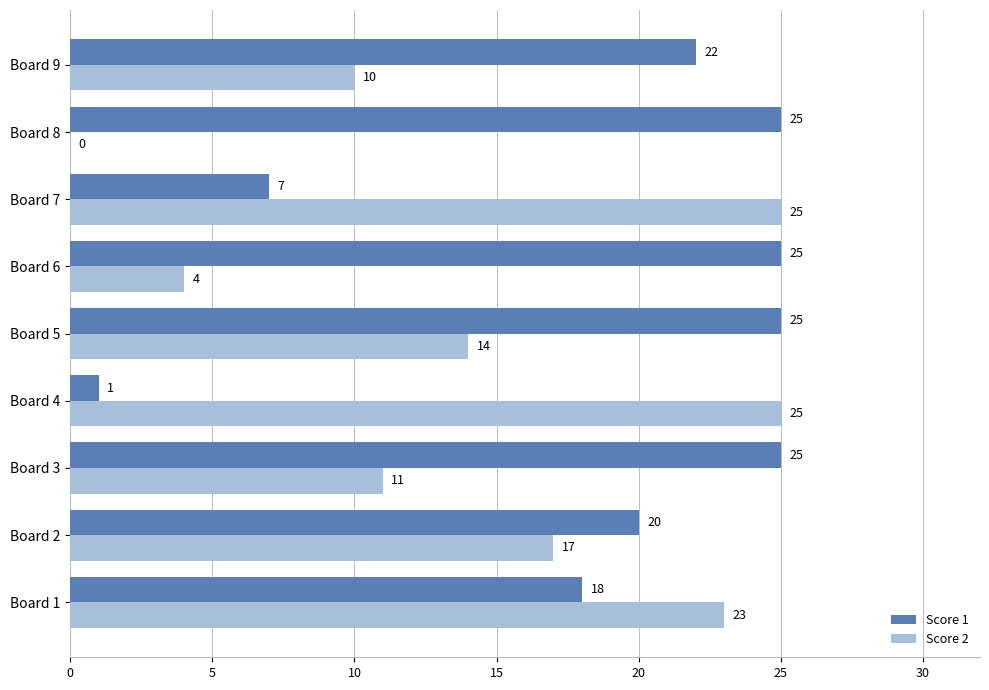

Which series has the largest total across all categories?

Score 1